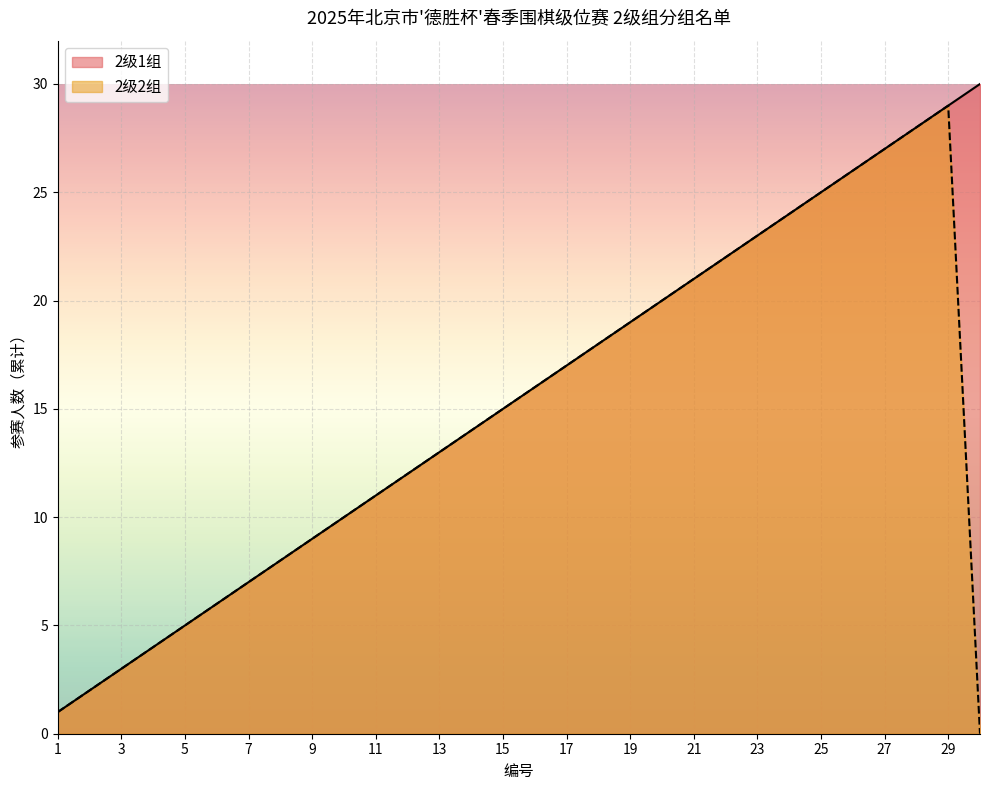

What is the maximum value shown in the chart?

30